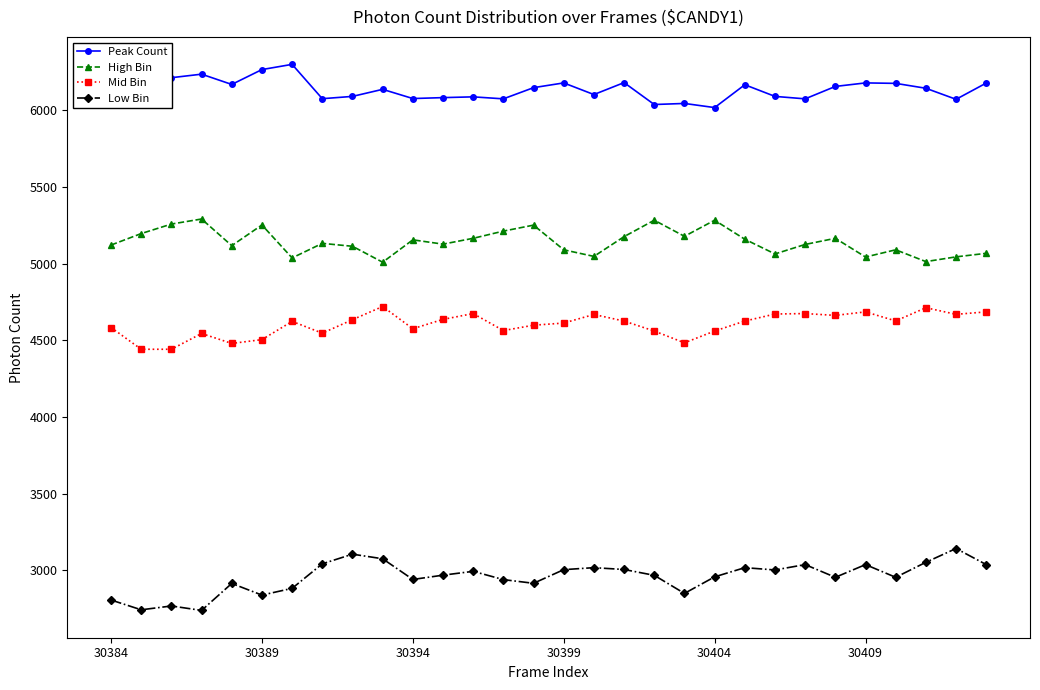

What are all the series names shown in the legend?

Peak Count, High Bin, Mid Bin, Low Bin